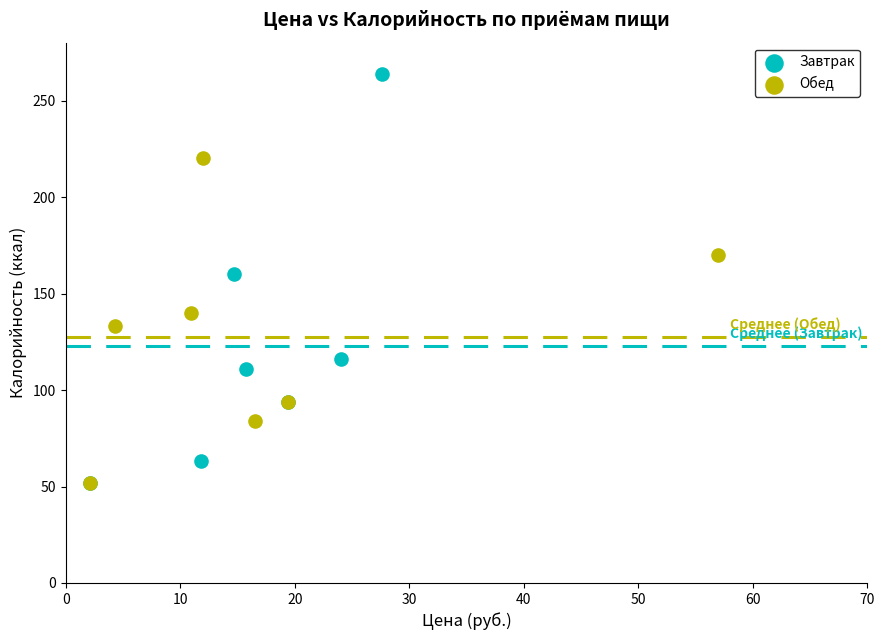

Which series reaches the maximum Y coordinate?

Завтрак